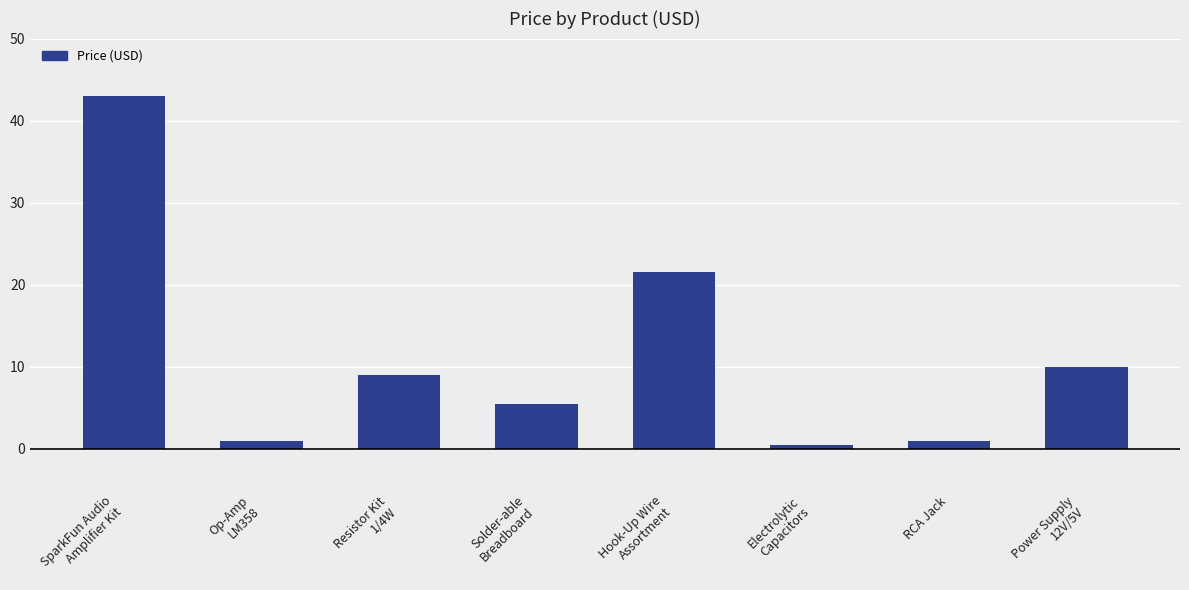

What position from the right is Power Supply
12V/5V?

1